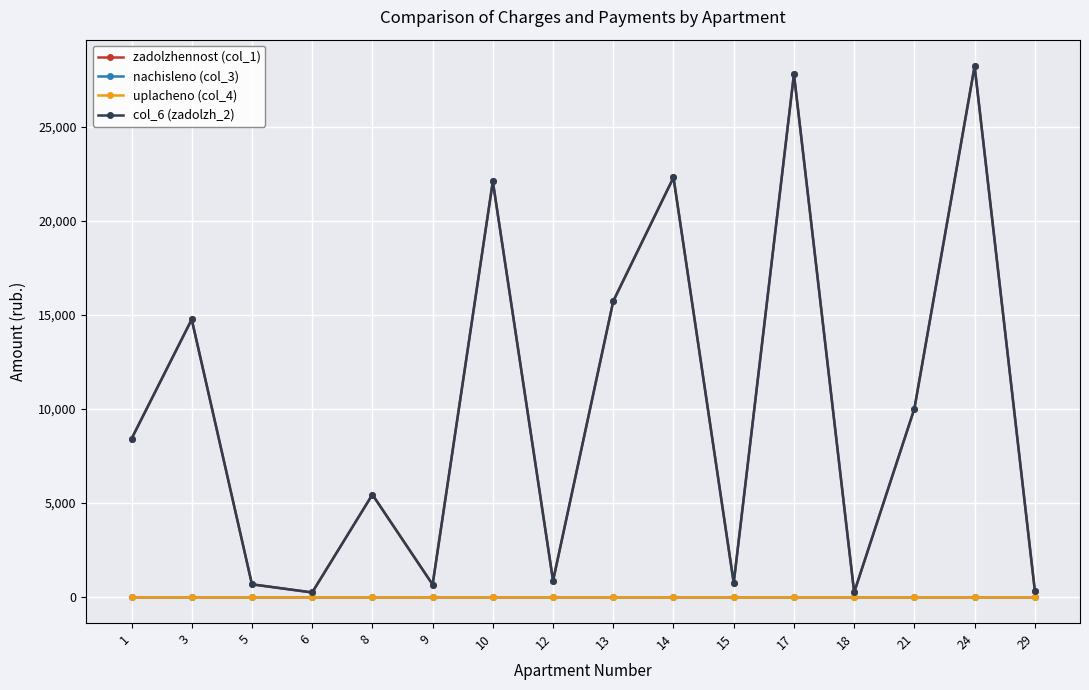

The value of col_6 (zadolzh_2) at 13 is 15723.7. True or false?

True